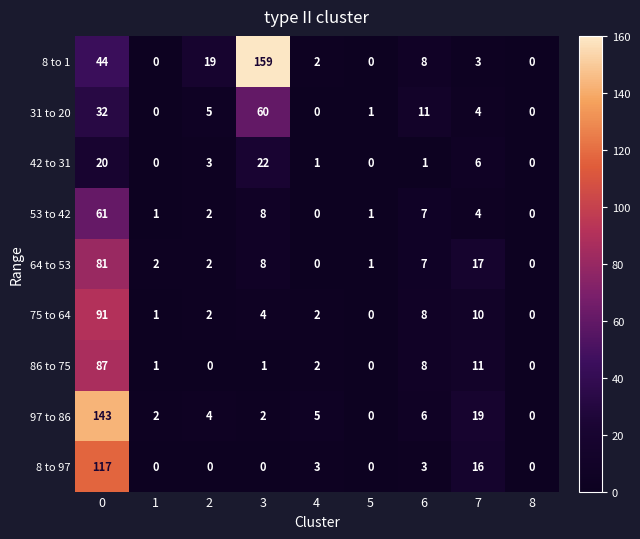

What is the average value of the 8 to 97 series?

15